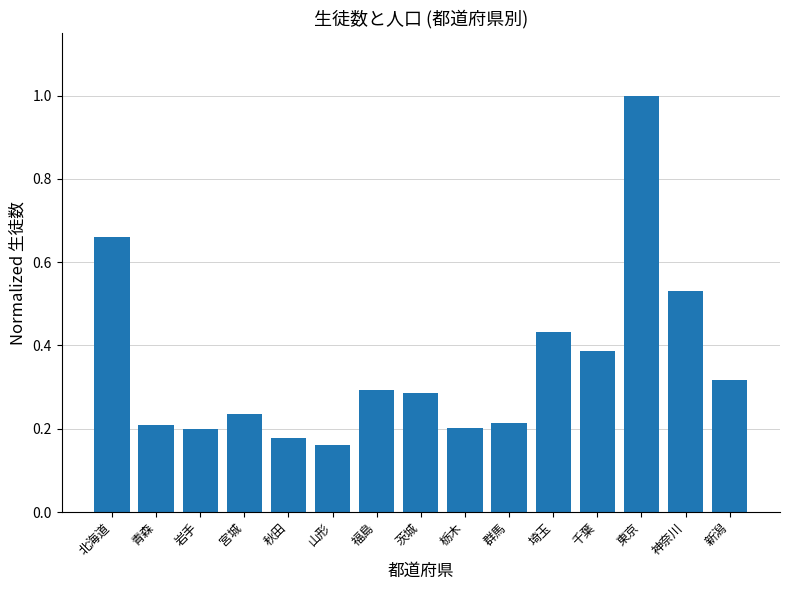

What is the label of the 15th bar from the left?

新潟